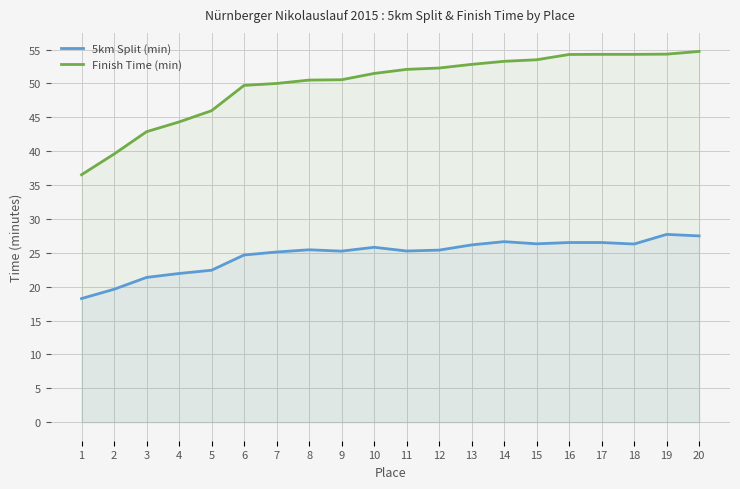

True or false: Finish Time (min) and 5km Split (min) intersect in this chart.

False